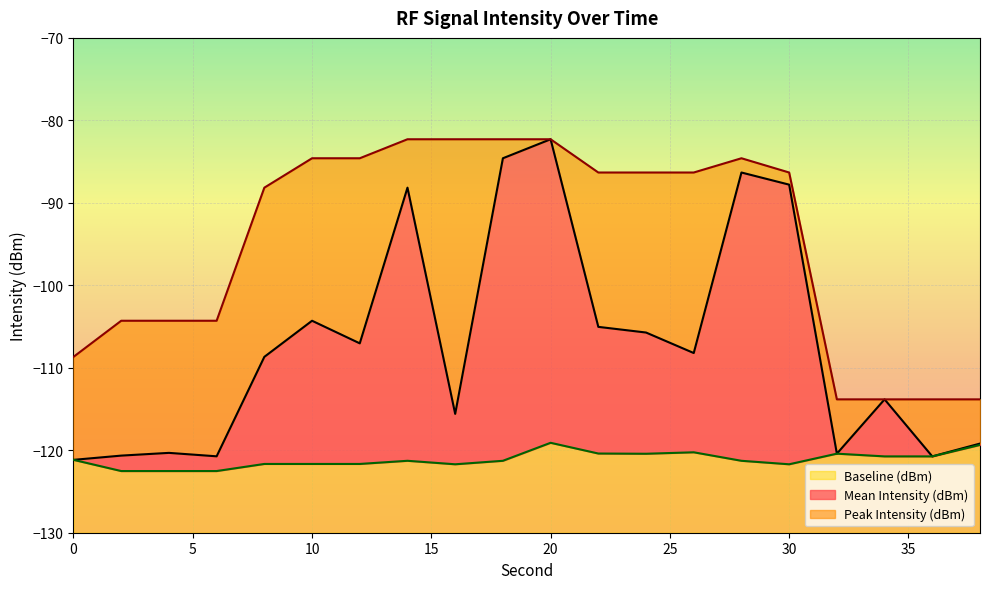

In Mean Intensity (dBm), how many points are lower than both neighbors (excluding endpoints)?

6